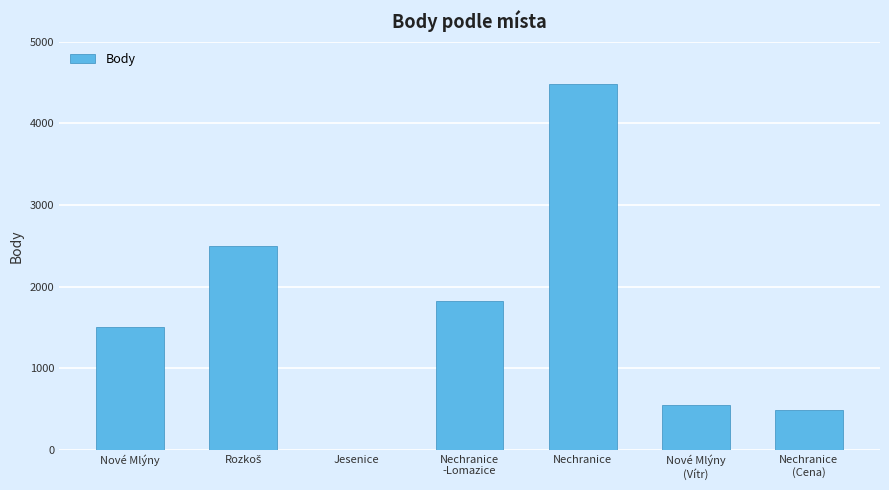

The chart shows a value of 1004 at Nechranice. True or false?

False